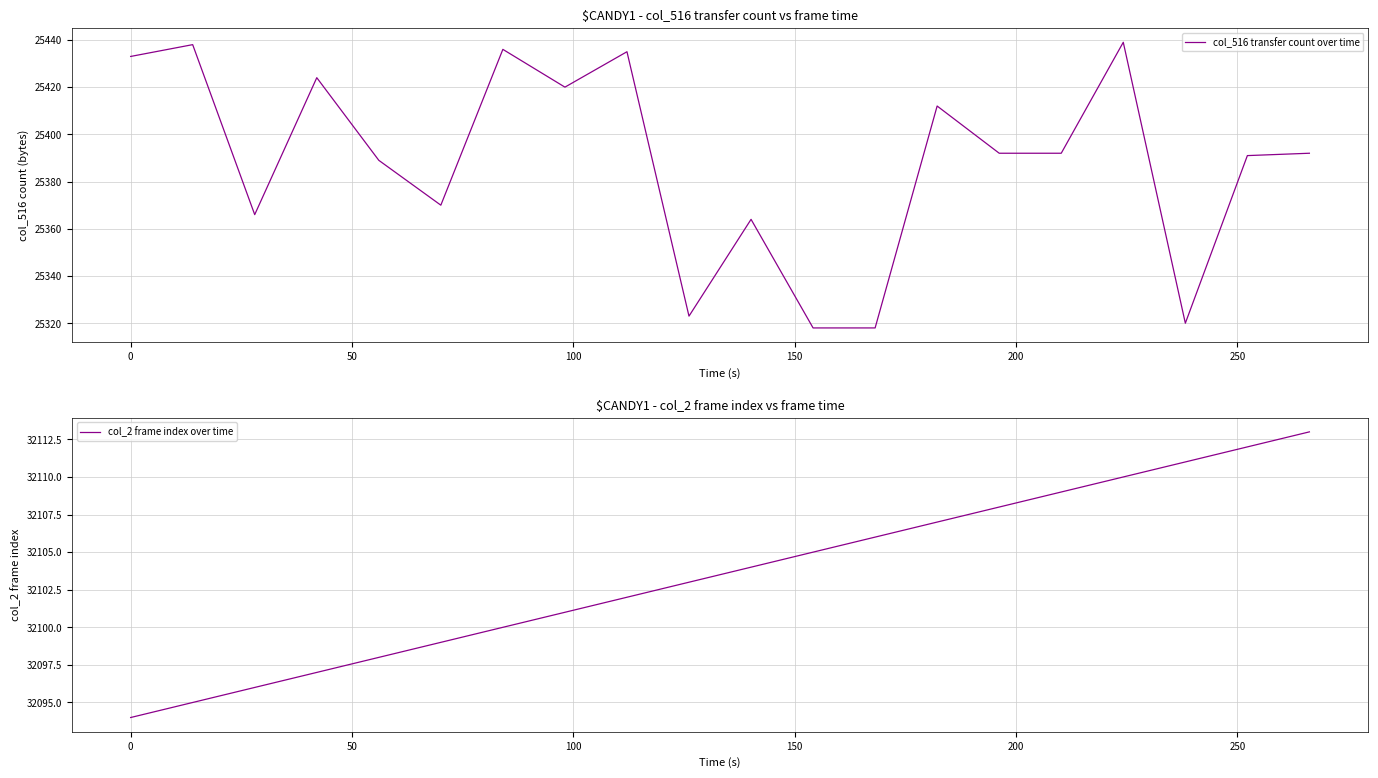

What is the maximum value for col_516 transfer count over time?

25439